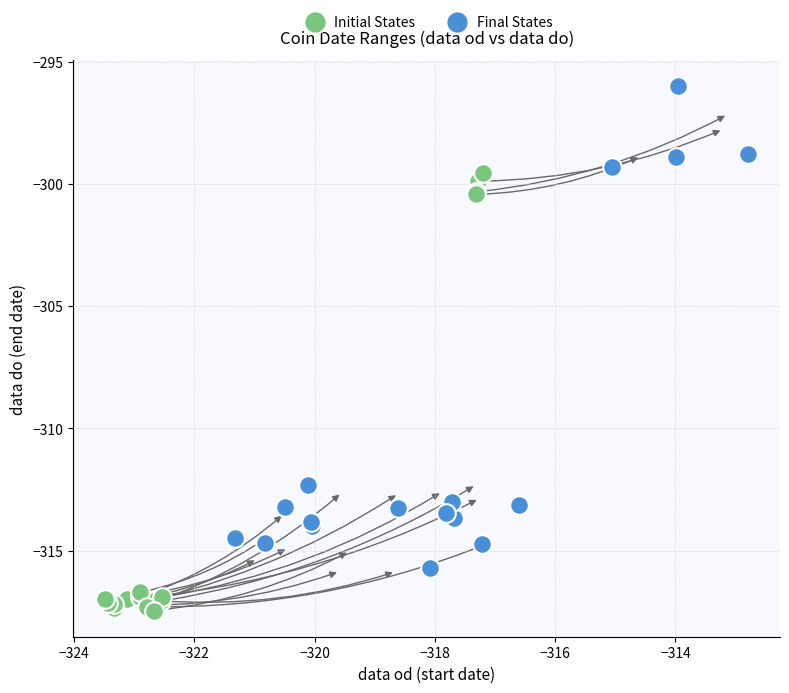

Which series reaches the maximum Y coordinate?

Final States